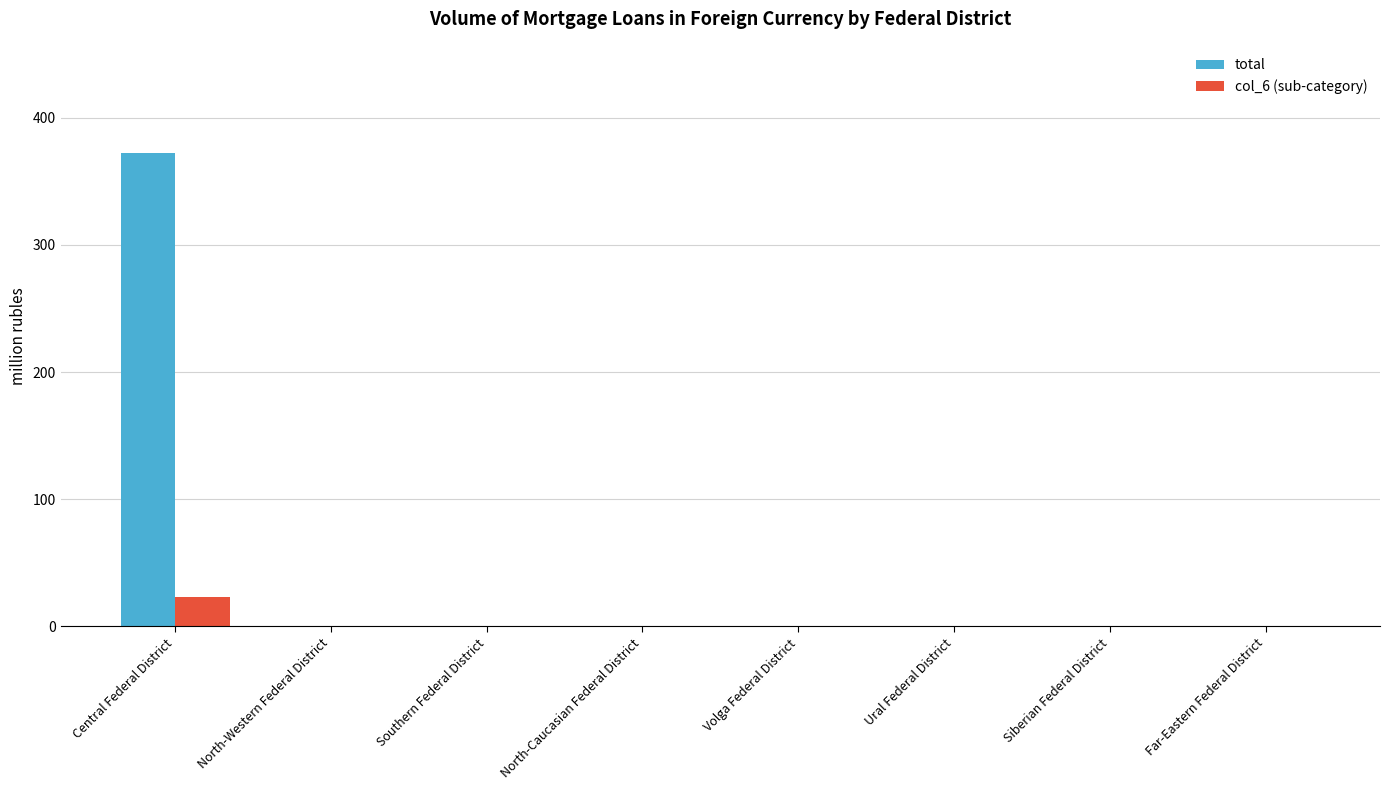

Is the value of col_6 (sub-category) at Central Federal District greater than the value of total at Far-Eastern Federal District?

Yes